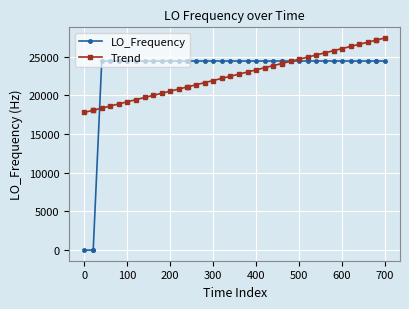

What is the highest value of the LO_Frequency series?

24451.2